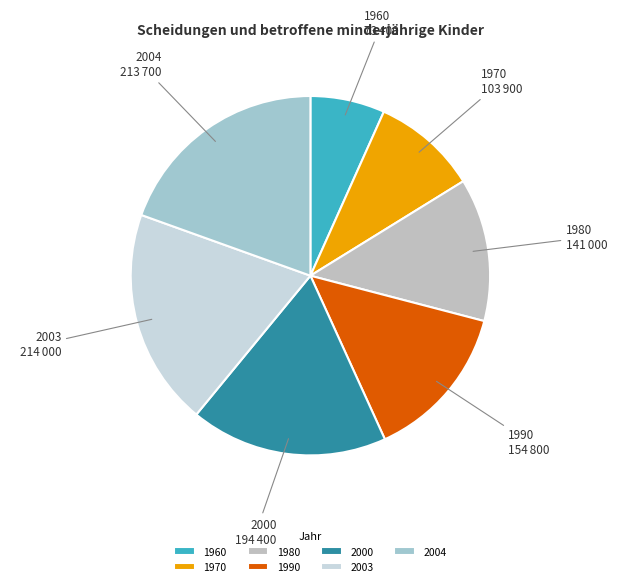

Between 2000 and 1990, which is larger?

2000